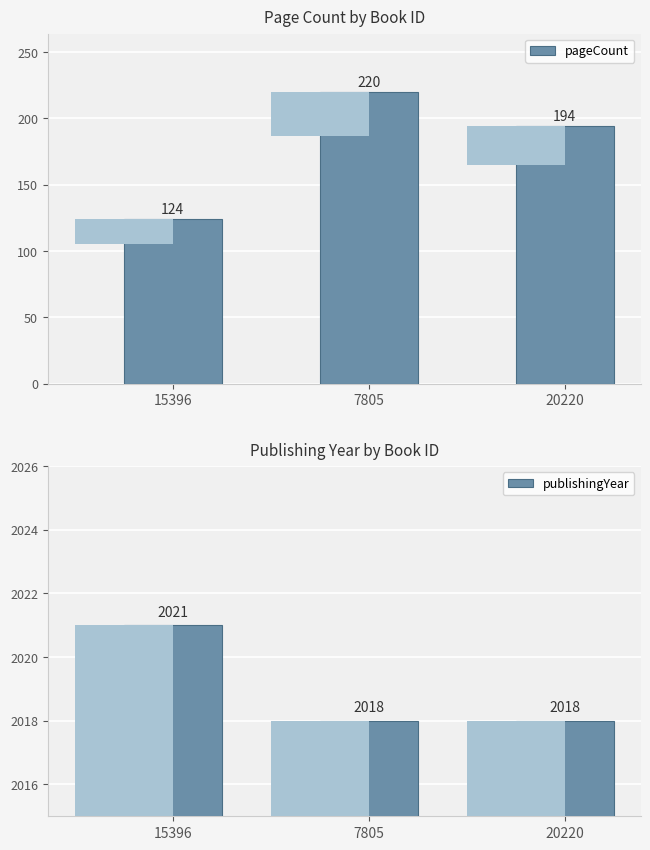

At 15396, list the series in order from smallest to largest.

pageCount, publishingYear